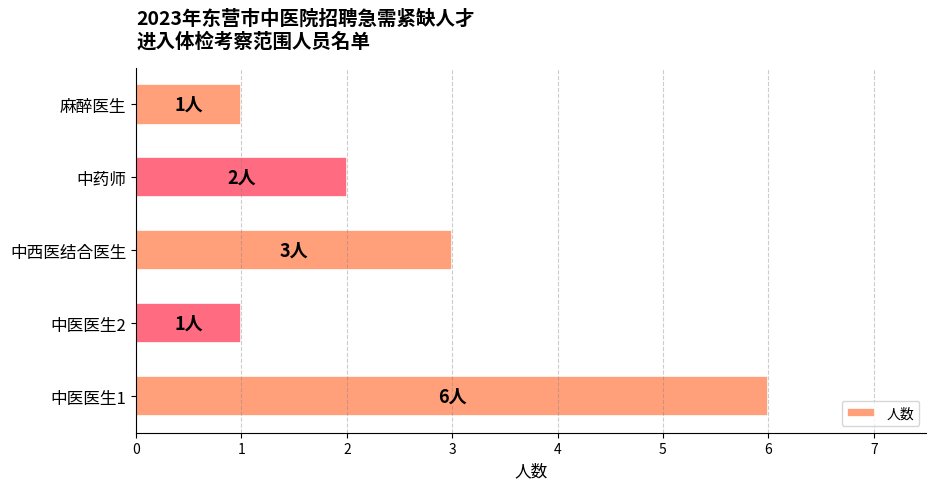

How many values are between 1 and 3?

4